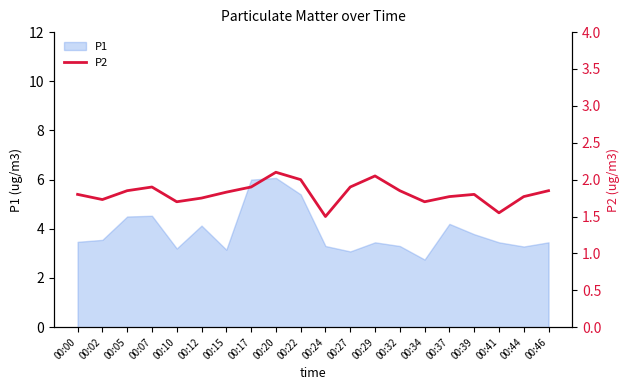

What is the value of the 15th point from the left?

1.7